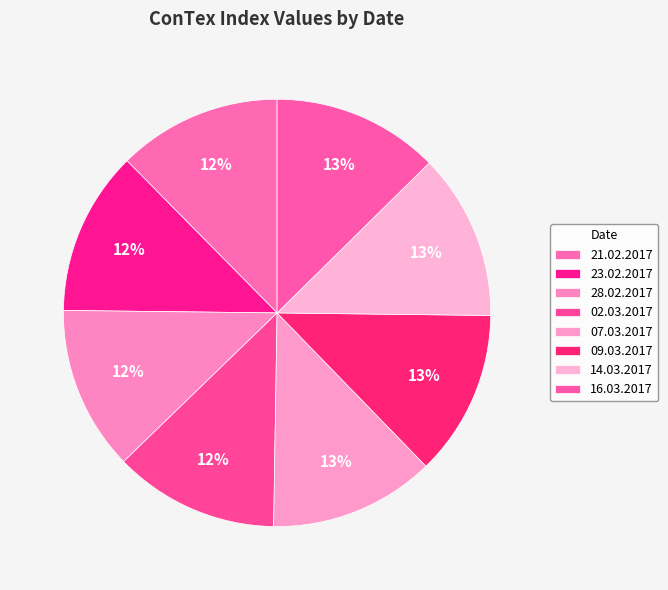

What percentage is the 09.03.2017 slice, to the nearest percent?

13%